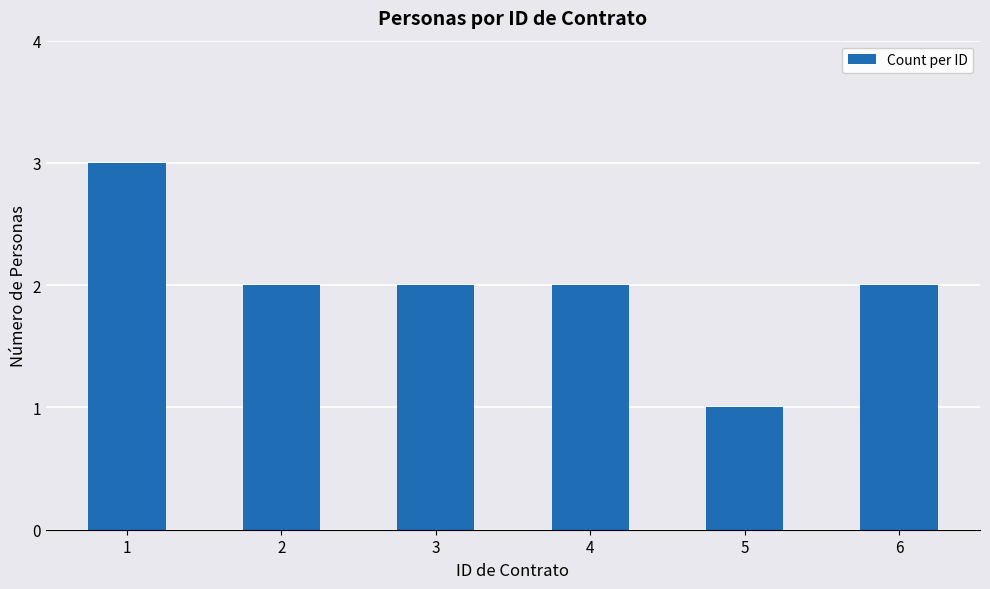

Approximately how many times larger is the value at 5 compared to 4?

0.5